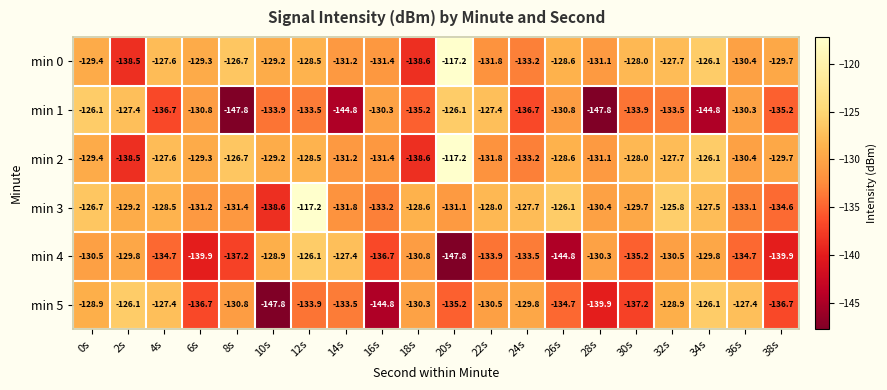

What is the difference between the highest and lowest values at 36s?

7.3